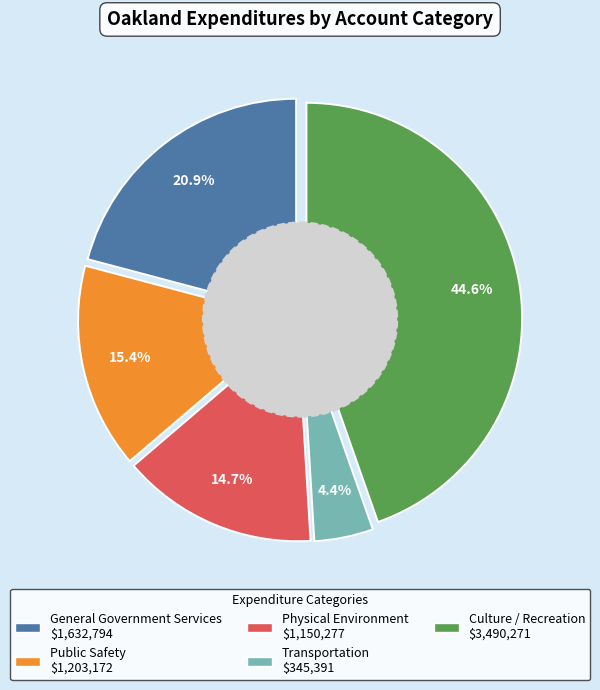

To the nearest percent, what is the combined percentage of Culture / Recreation and Public Safety?

60%